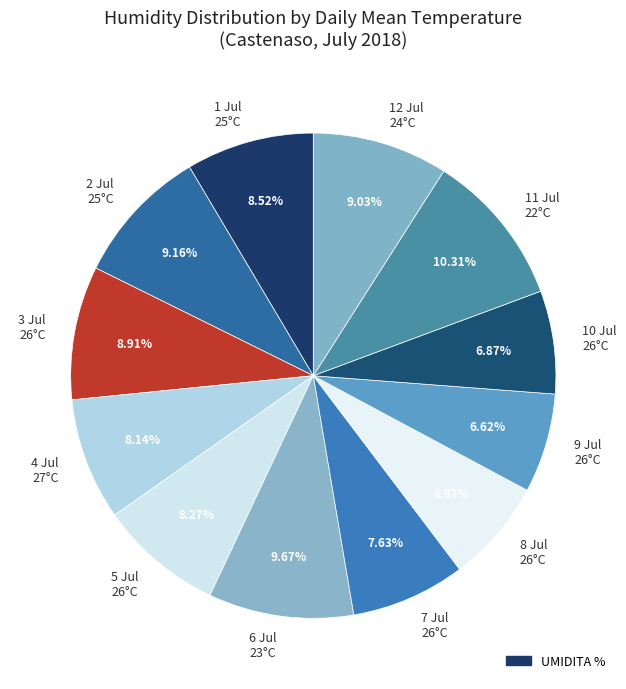

How many slices are in this pie chart?

12